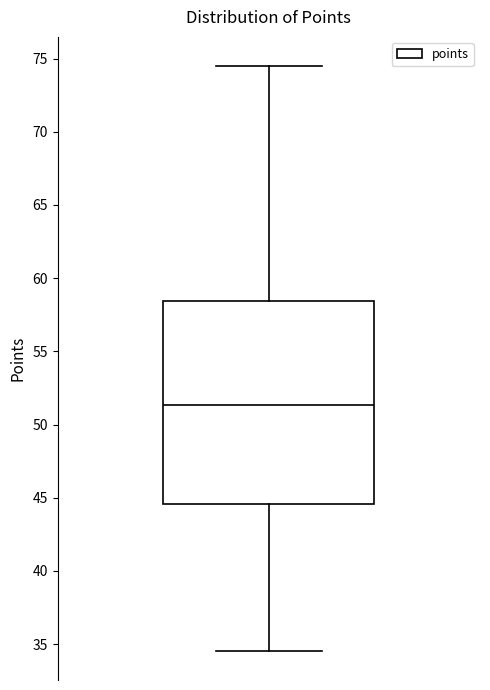

Transcribe this box plot: give where the median line is, the range the box spans, and where the two whiskers end, as read against the y-axis. The values are not printed on the chart, so give them approximately, as read against the axis.

median 51.5, box 44.5 to 58.5, whiskers 34.5 to 74.5